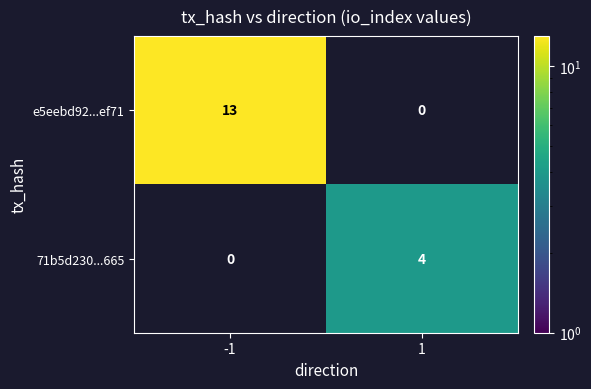

What is the difference between the 71b5d230...665 values at -1 and 1?

4